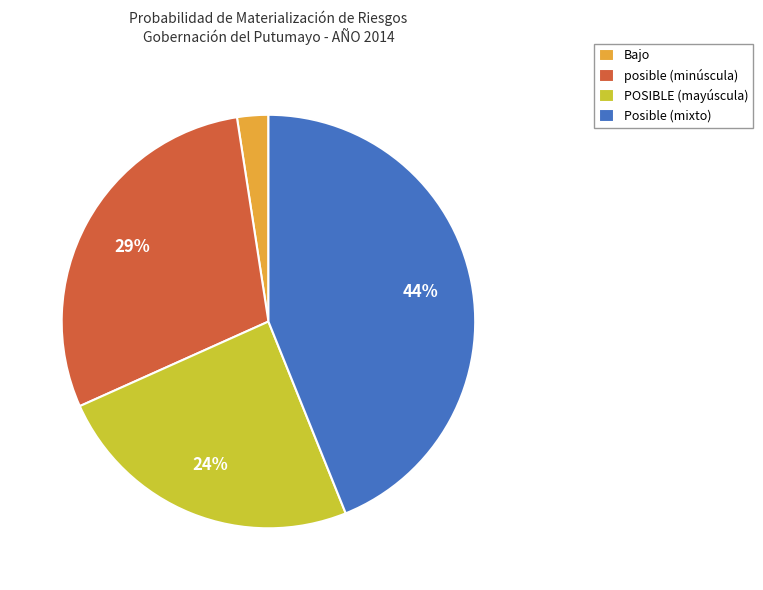

Is POSIBLE (mayúscula) the majority of the pie?

No